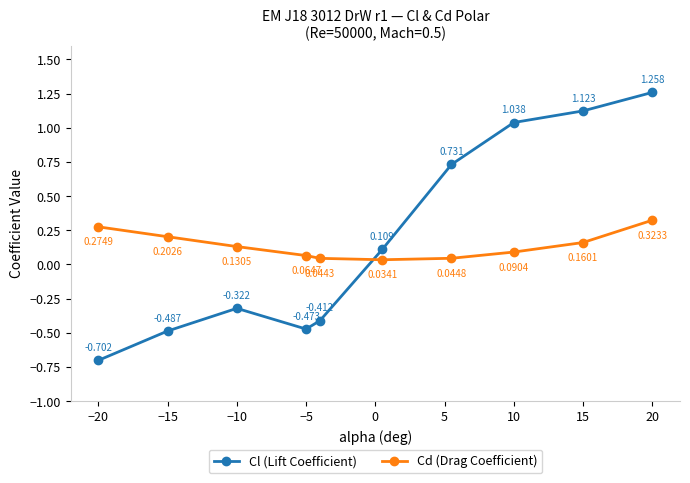

True or false: Cl (Lift Coefficient) has more than 1 points higher than both neighbors.

False